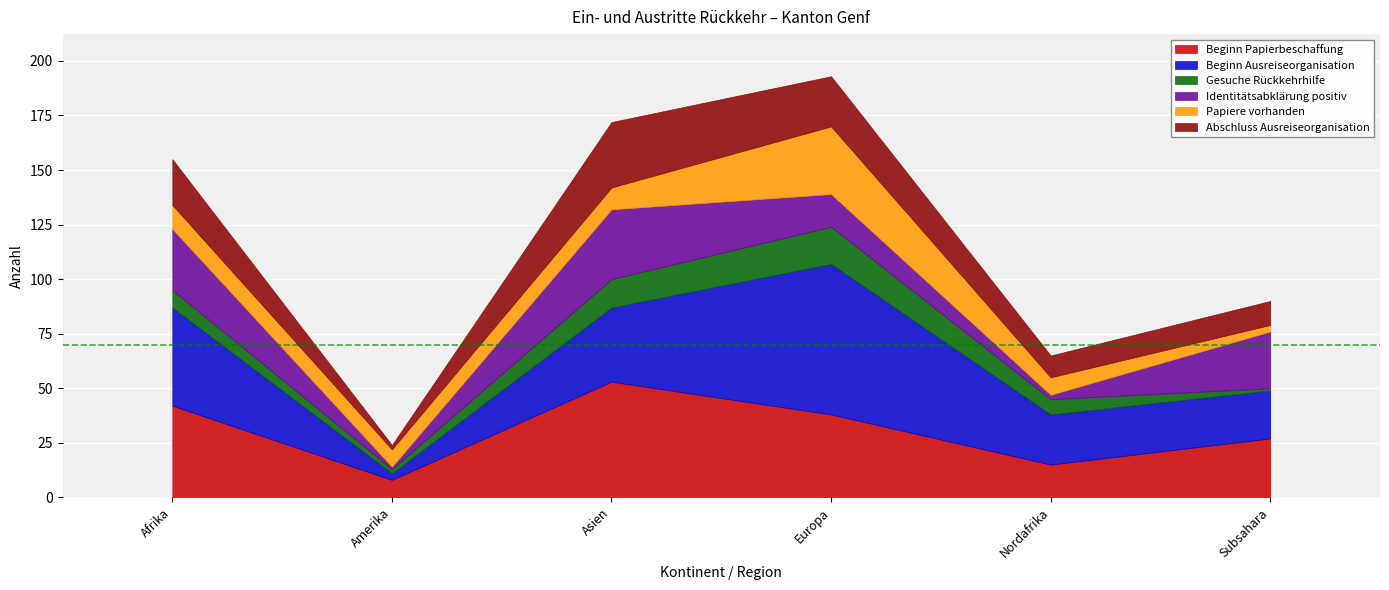

The value of Papiere vorhanden at Amerika is 14. True or false?

False